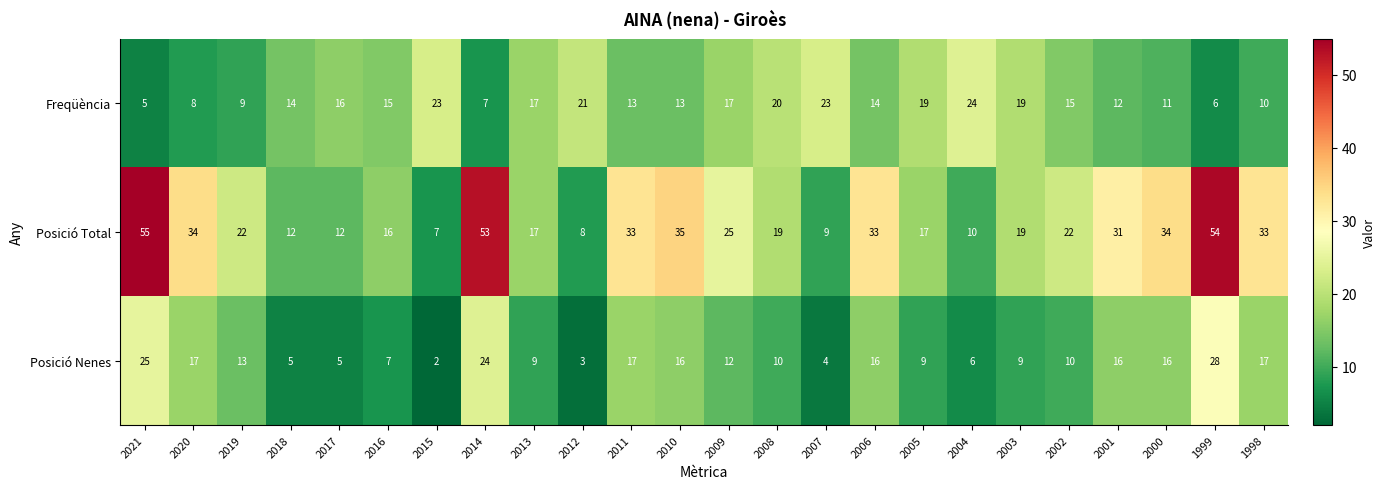

What is the highest value of the Freqüència series?

24